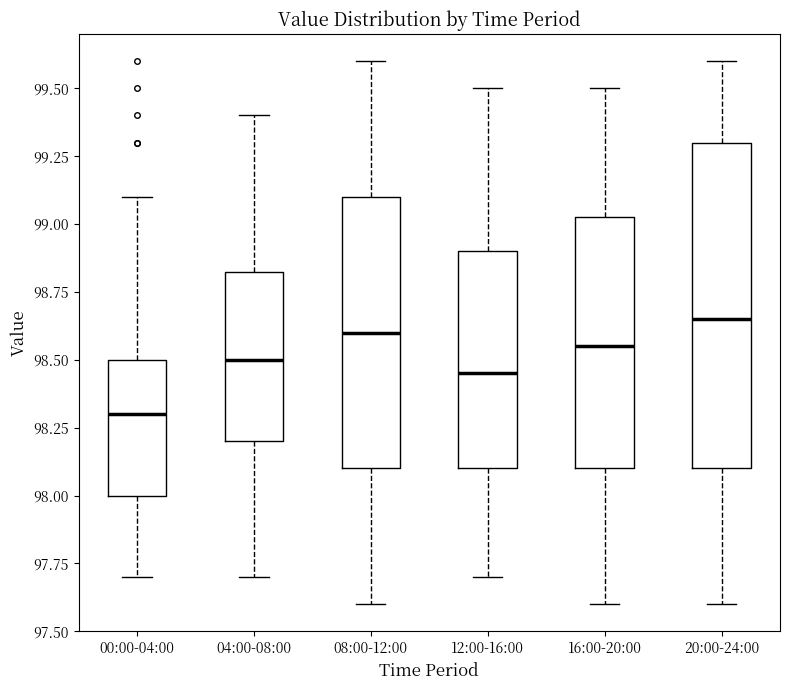

Reading left to right, read every box against the y-axis: the position of its median line, the range the box covers, and the ends of its whiskers. The values are not printed on the chart, so give them approximately, as read against the axis.

00:00-04:00: median 98.30, box 98.00 to 98.50, whiskers 97.70 to 99.10
04:00-08:00: median 98.50, box 98.20 to 98.85, whiskers 97.70 to 99.40
08:00-12:00: median 98.60, box 98.10 to 99.10, whiskers 97.60 to 99.60
12:00-16:00: median 98.45, box 98.10 to 98.90, whiskers 97.70 to 99.50
16:00-20:00: median 98.55, box 98.10 to 99.05, whiskers 97.60 to 99.50
20:00-24:00: median 98.65, box 98.10 to 99.30, whiskers 97.60 to 99.60